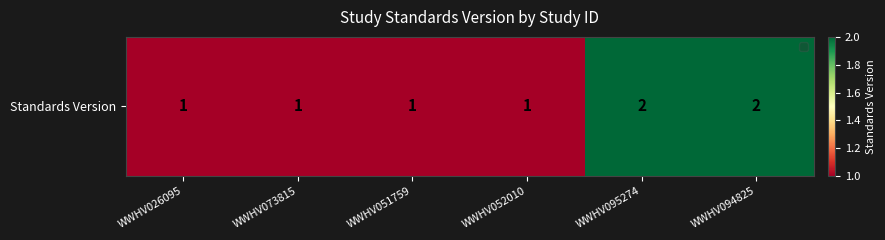

Between WWHV052010 and WWHV094825, which is larger?

WWHV094825